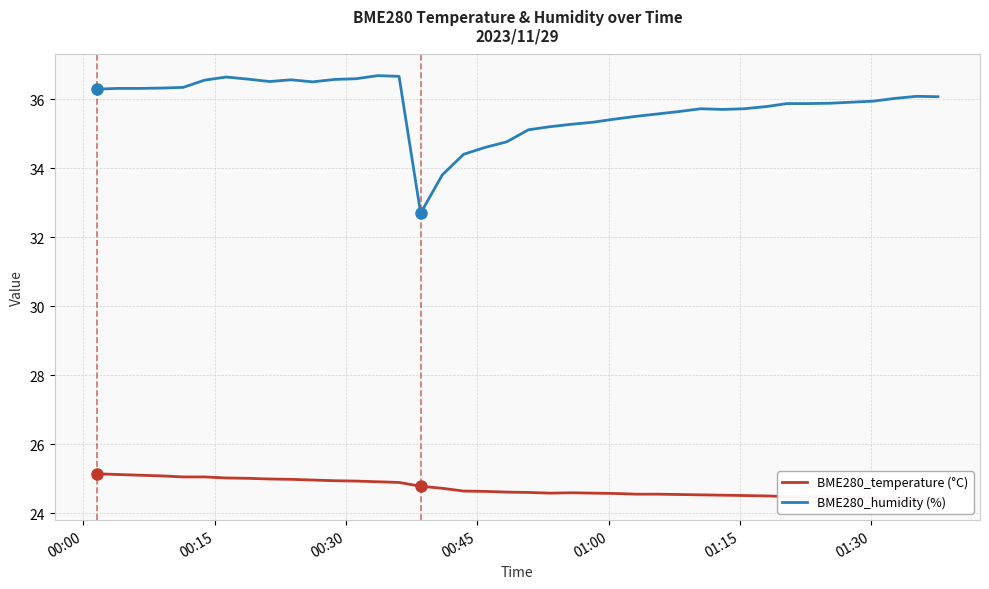

How many interior local valleys does the BME280_humidity (%) series have?

4